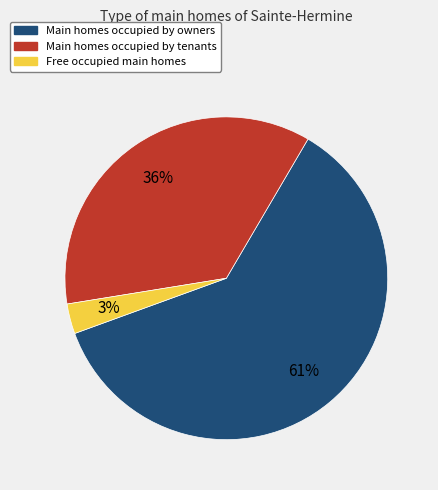

Count the number of slices in the pie.

3